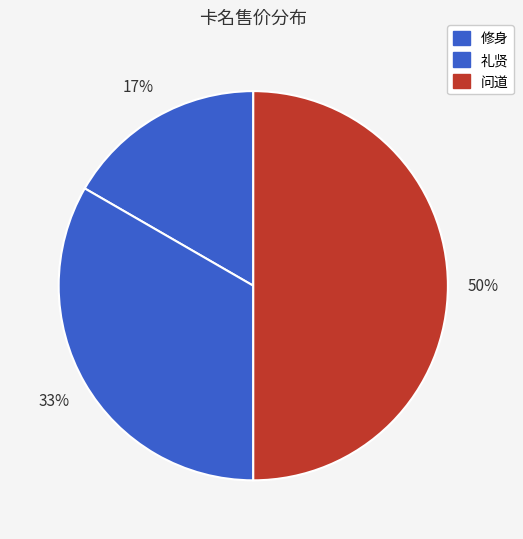

Count the number of slices in the pie.

3